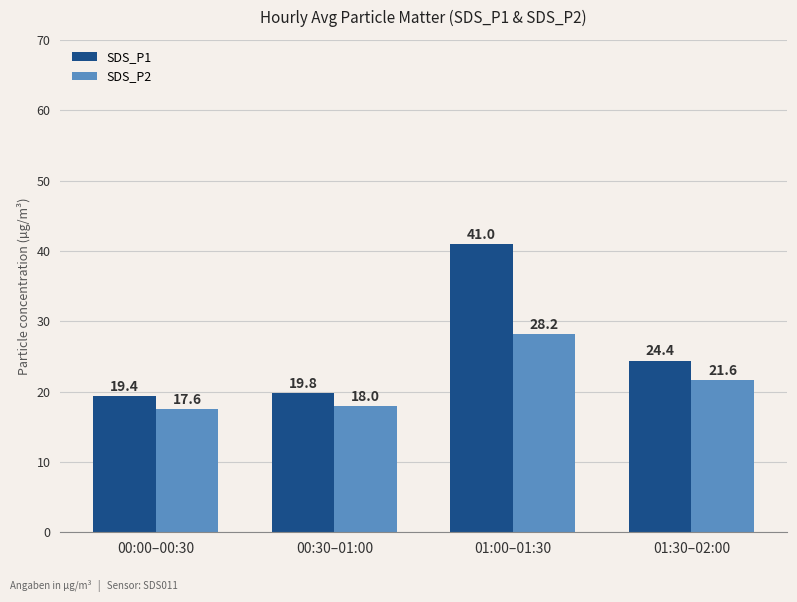

What is the value of the SDS_P1 bar at the 4th from the left?

24.4